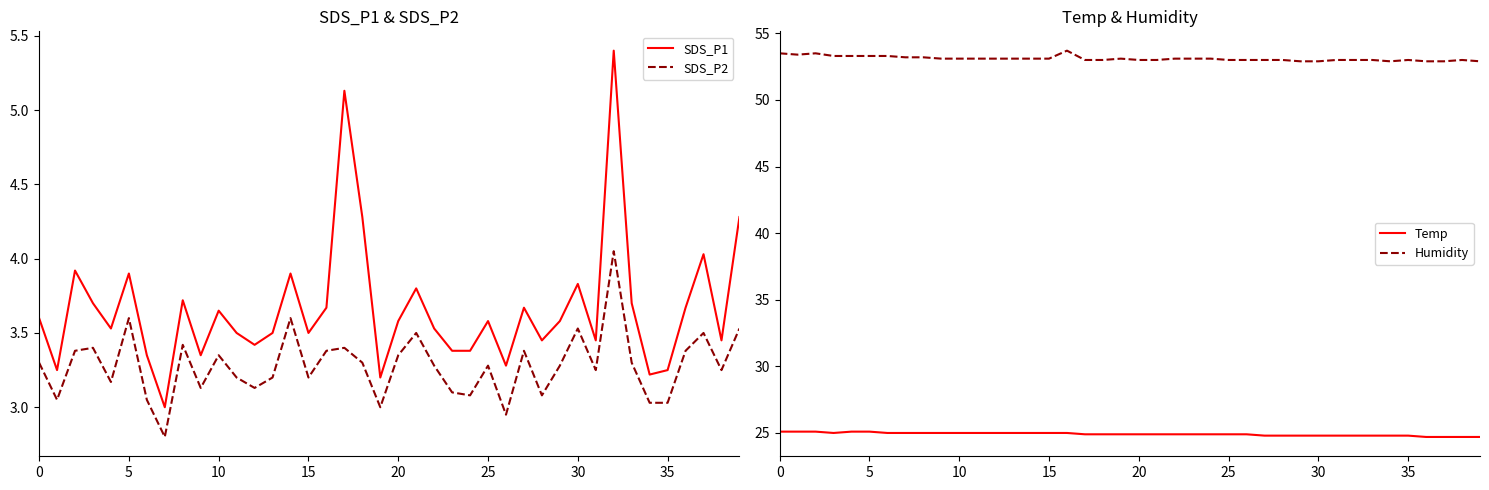

The SDS_P1 series shows 5.6 at 38. True or false?

False